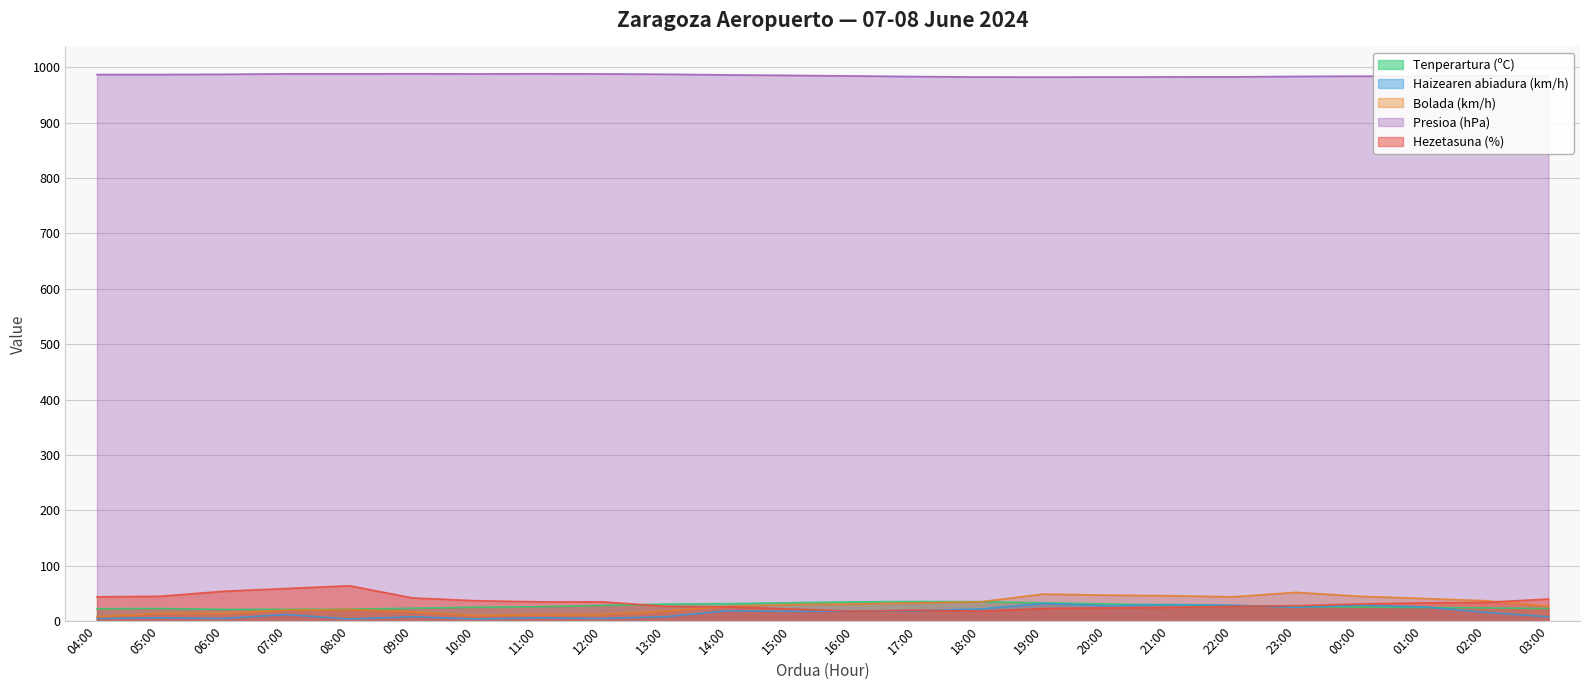

True or false: Haizearen abiadura (km/h) has a value of 55.1 at 19:00.

False